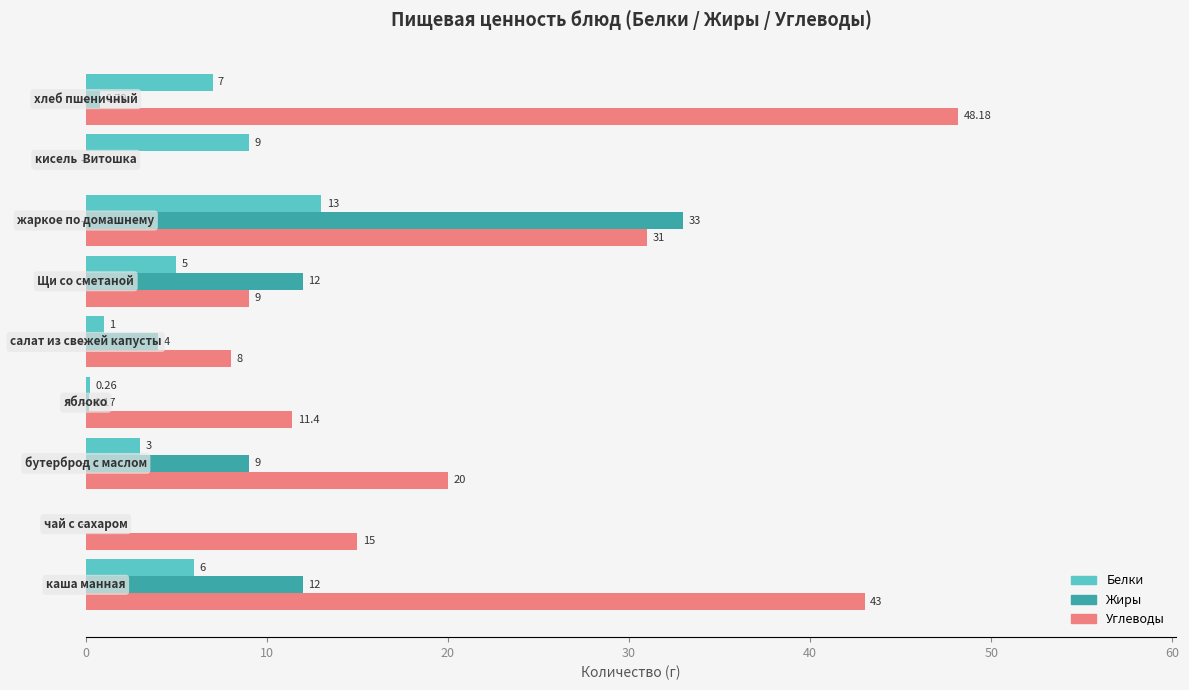

Which series has the largest total across all categories?

Углеводы